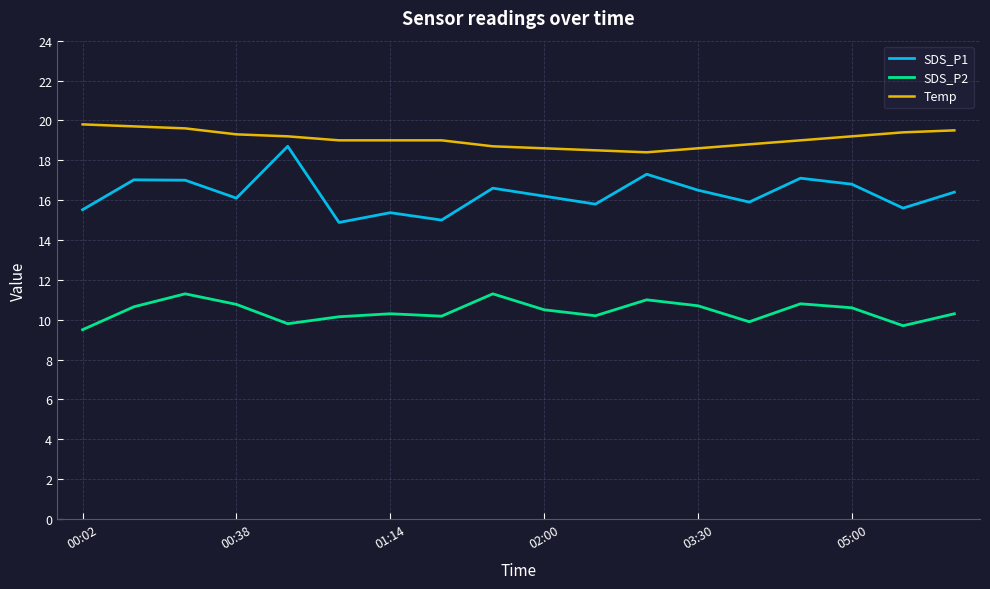

How many series are shown in this chart?

3